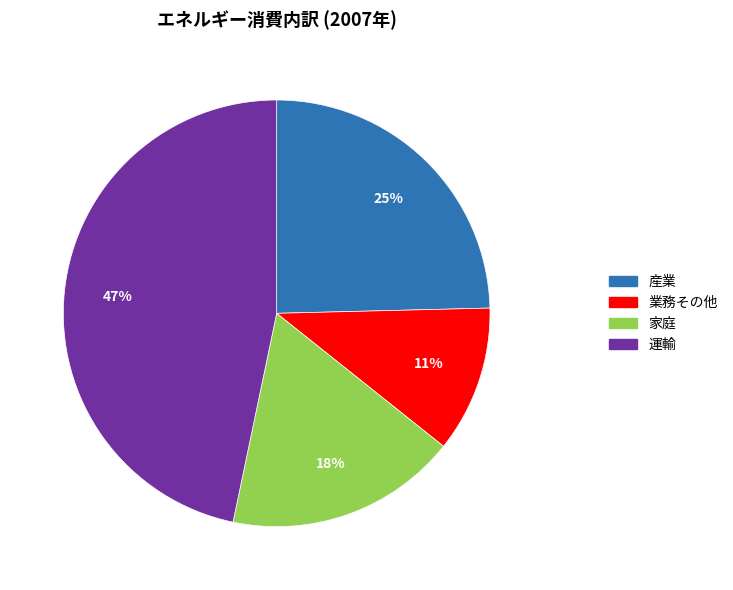

What percentage is the 家庭 slice, to the nearest percent?

18%